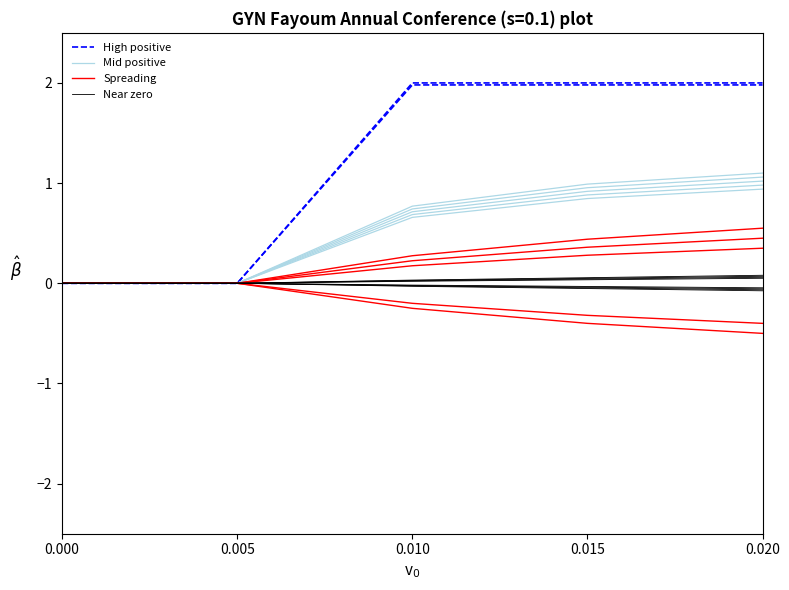

At how many categories does at least one series exceed 1?

3